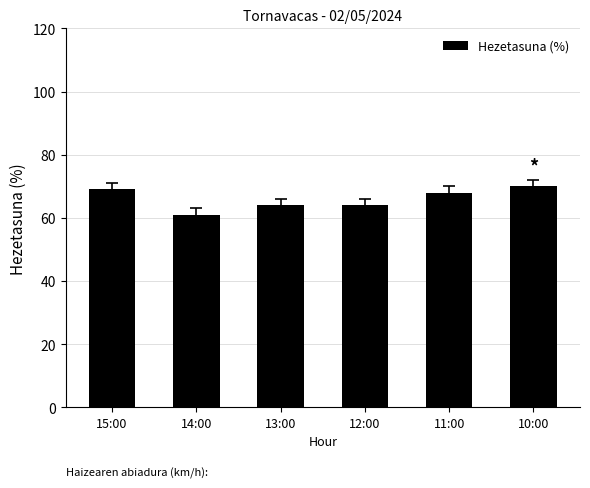

The value at 13:00 is 100. True or false?

False